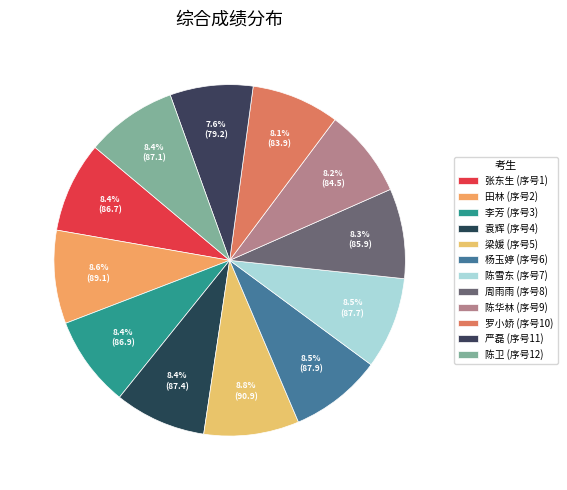

What is the largest slice in the pie chart?

5